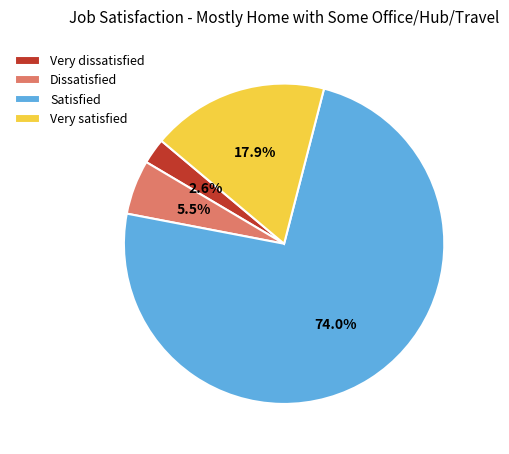

To the nearest percent, what is the difference between the largest and smallest slice percentages?

71%